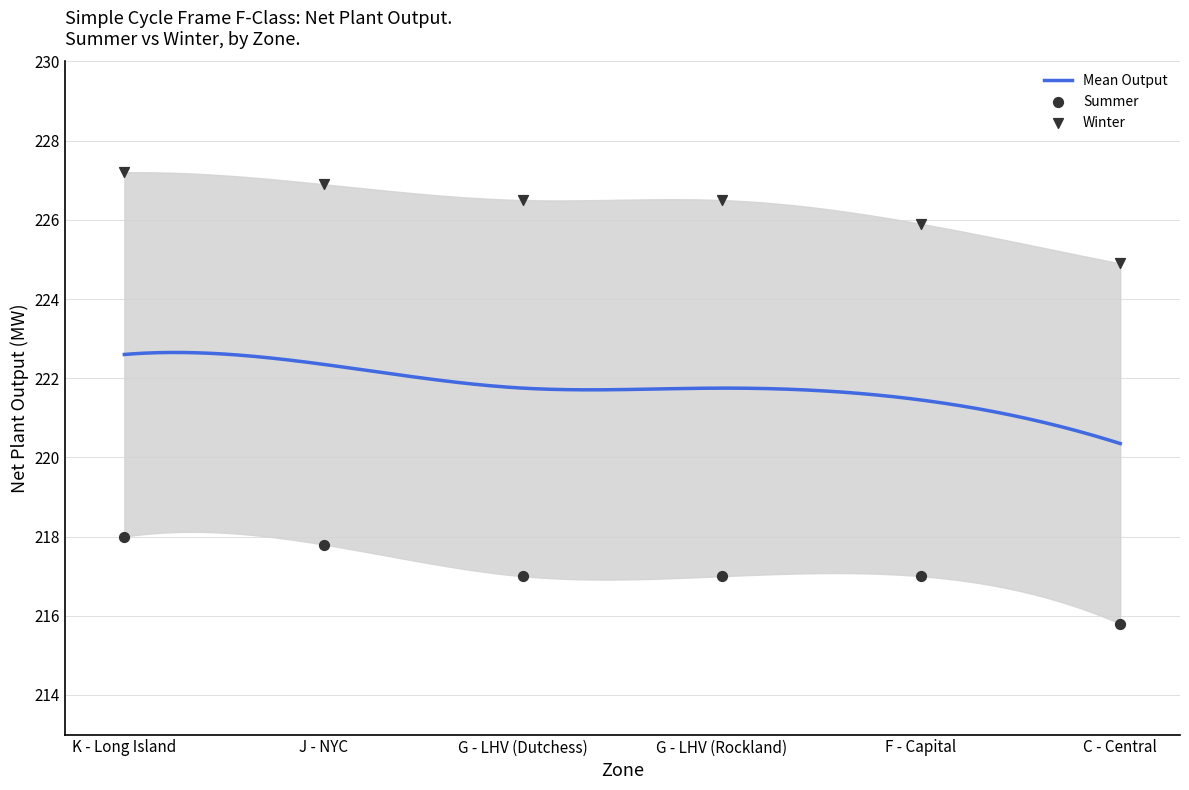

What is the lowest value of the Mean Output series?

220.4